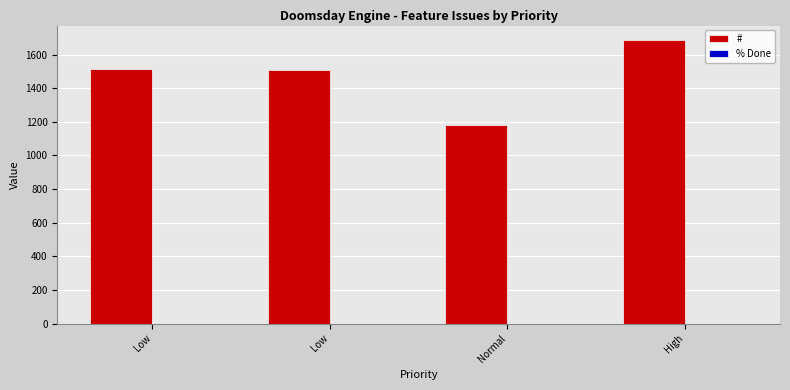

Between Low and Normal, which is larger?

Low